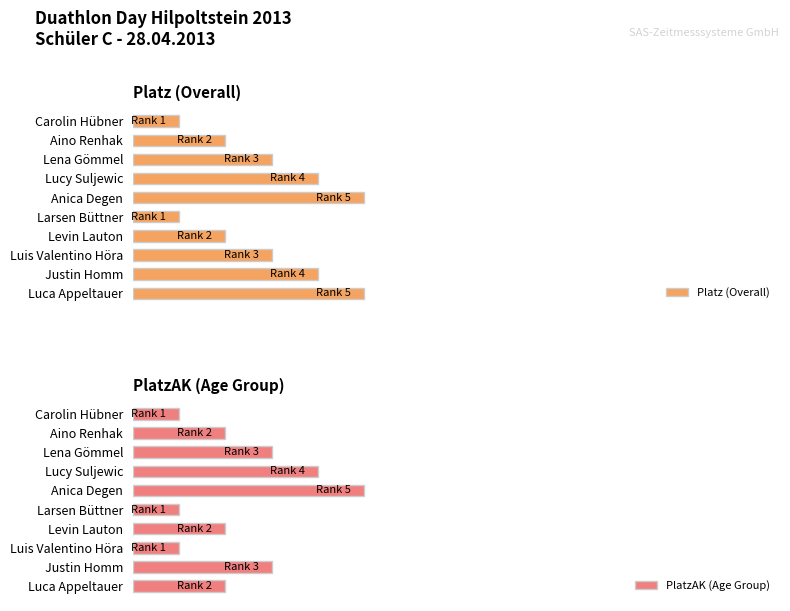

What is the sum of all PlatzAK (Age Group) values?

171.4